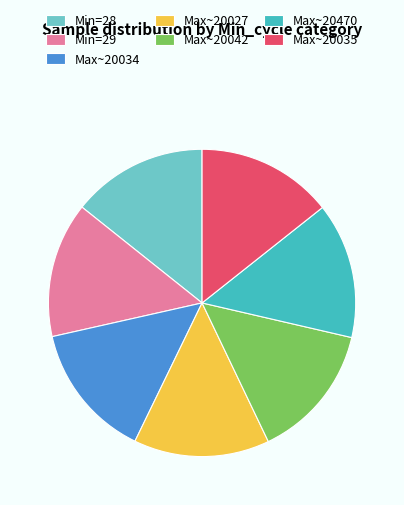

Is it true that Min=29 is 14% of the pie?

True